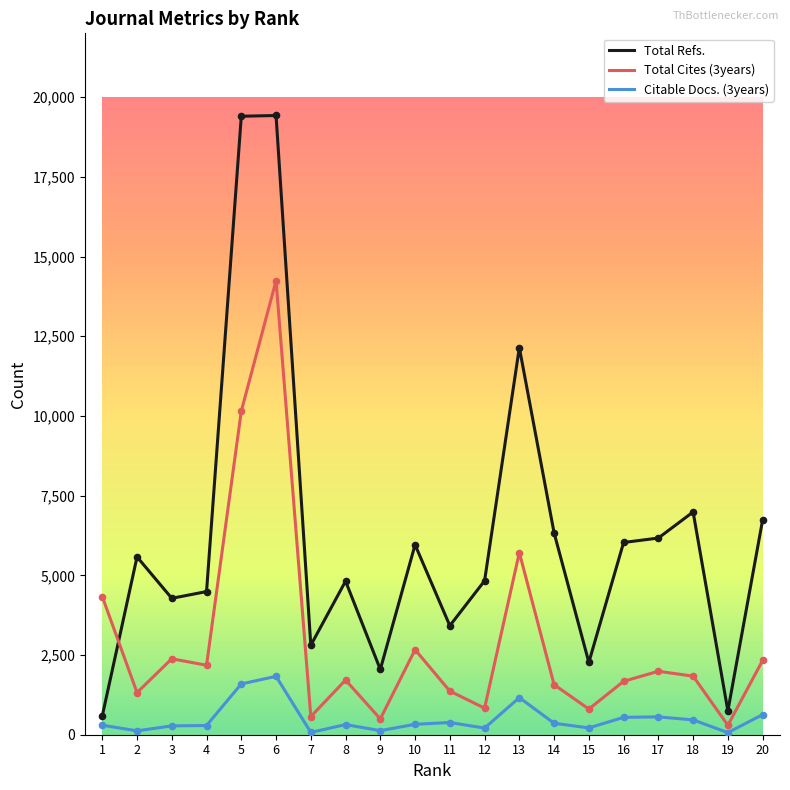

At which category is the sum across all series the highest?

6